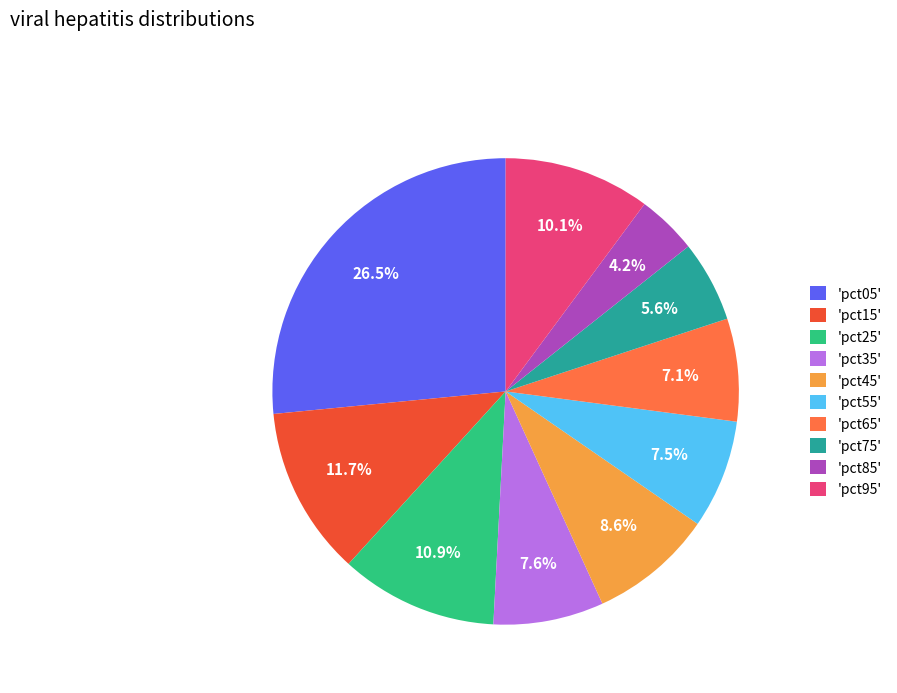

Is 'pct55' the majority of the pie?

No